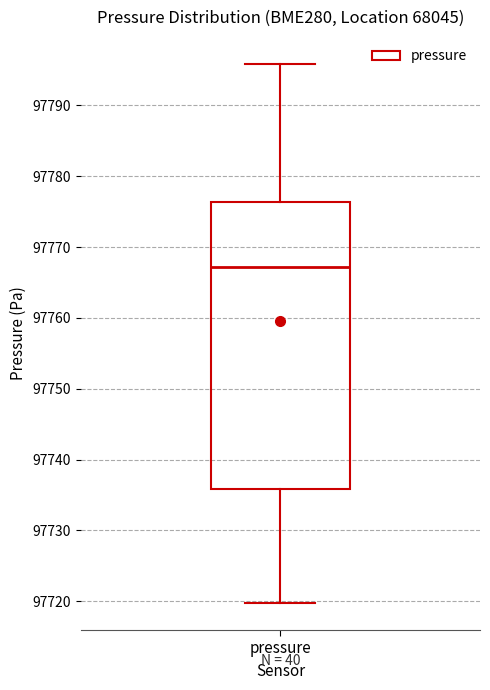

Read this box plot against the y-axis: the position of the median line, the range covered by the box, and the ends of both whiskers. The values are not printed on the chart, so give them approximately, as read against the axis.

median 97767, box 97736 to 97776, whiskers 97720 to 97796